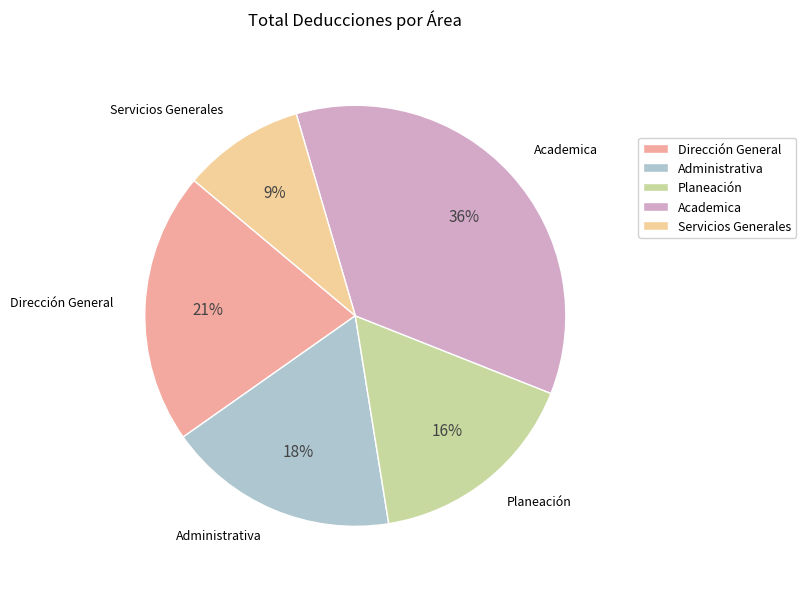

To the nearest percent, what is the average slice percentage?

20%